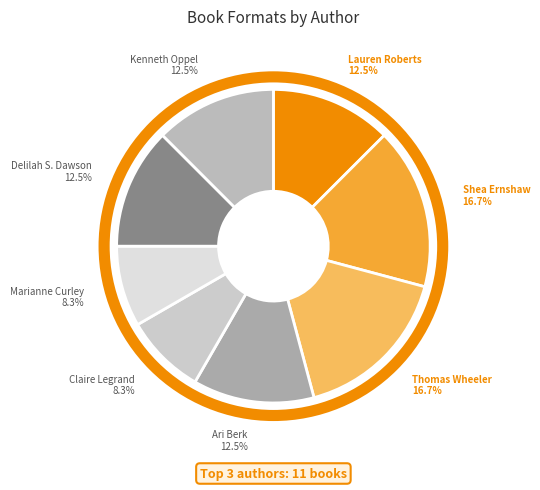

What is the ratio of the value at Lauren Roberts to the value at Ari Berk?

1.0